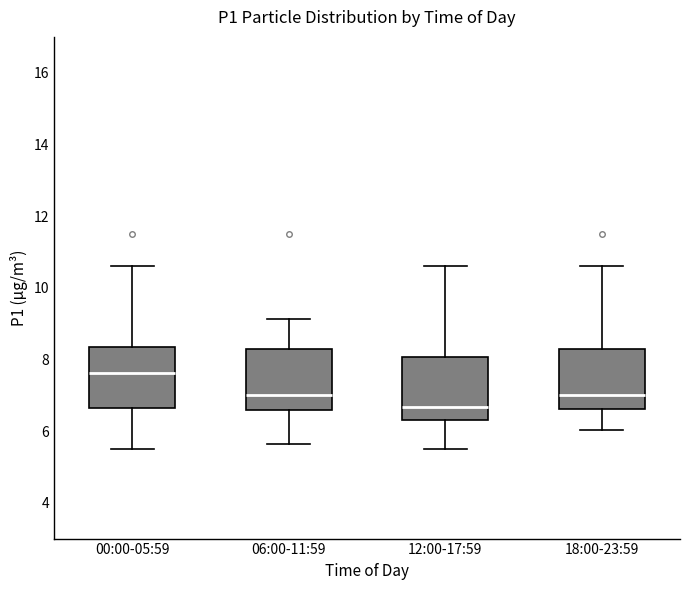

Reading left to right, read every box against the y-axis: the position of its median line, the range the box covers, and the ends of its whiskers. The values are not printed on the chart, so give them approximately, as read against the axis.

00:00-05:59: median 7.6, box 6.6 to 8.4, whiskers 5.6 to 10.6
06:00-11:59: median 7.0, box 6.6 to 8.2, whiskers 5.6 to 9.2
12:00-17:59: median 6.6, box 6.4 to 8.0, whiskers 5.6 to 10.6
18:00-23:59: median 7.0, box 6.6 to 8.2, whiskers 6.0 to 10.6